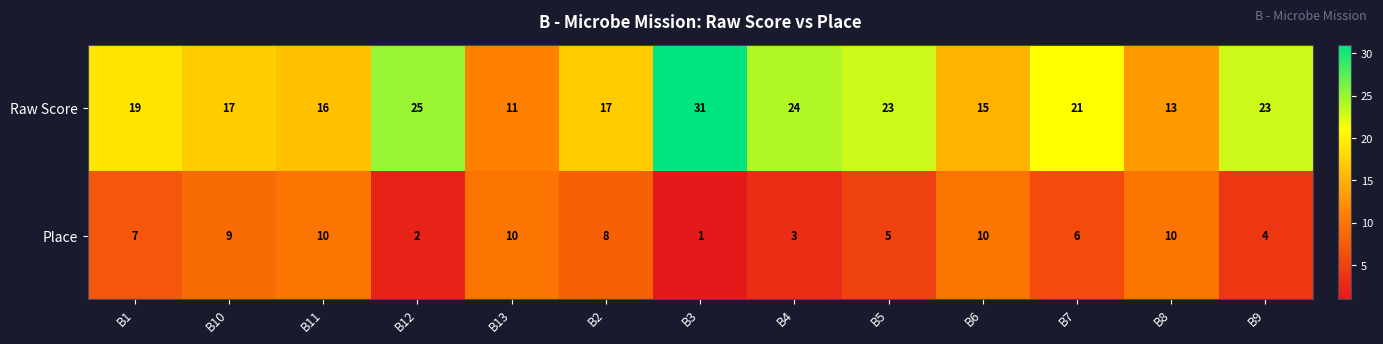

True or false: Raw Score has a value of 10 at B12.

False